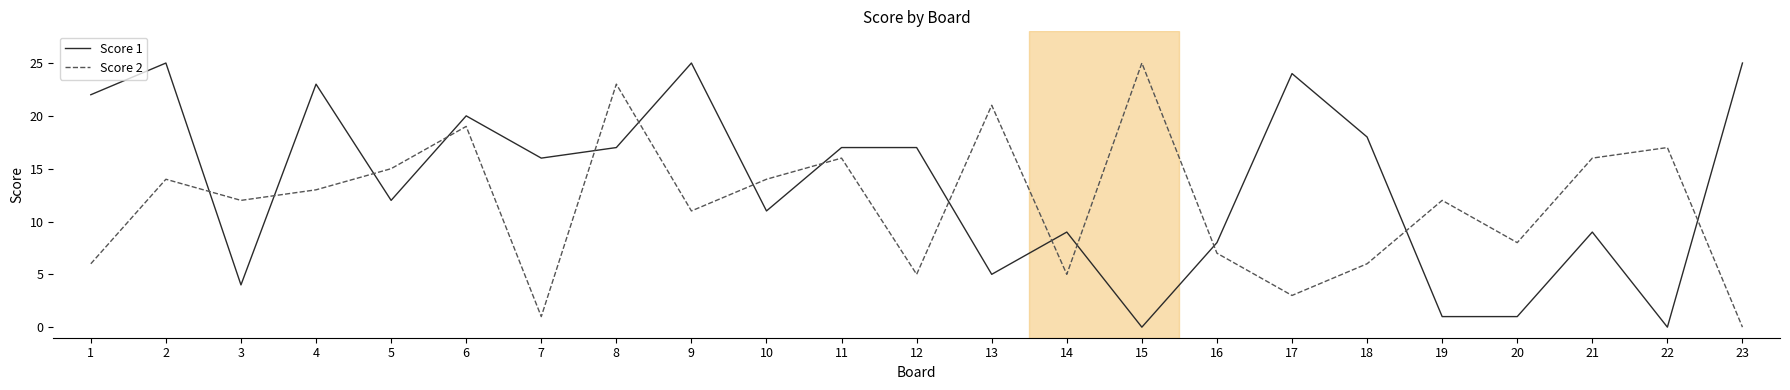

True or false: Score 1 has more than 1 interior local peaks.

True